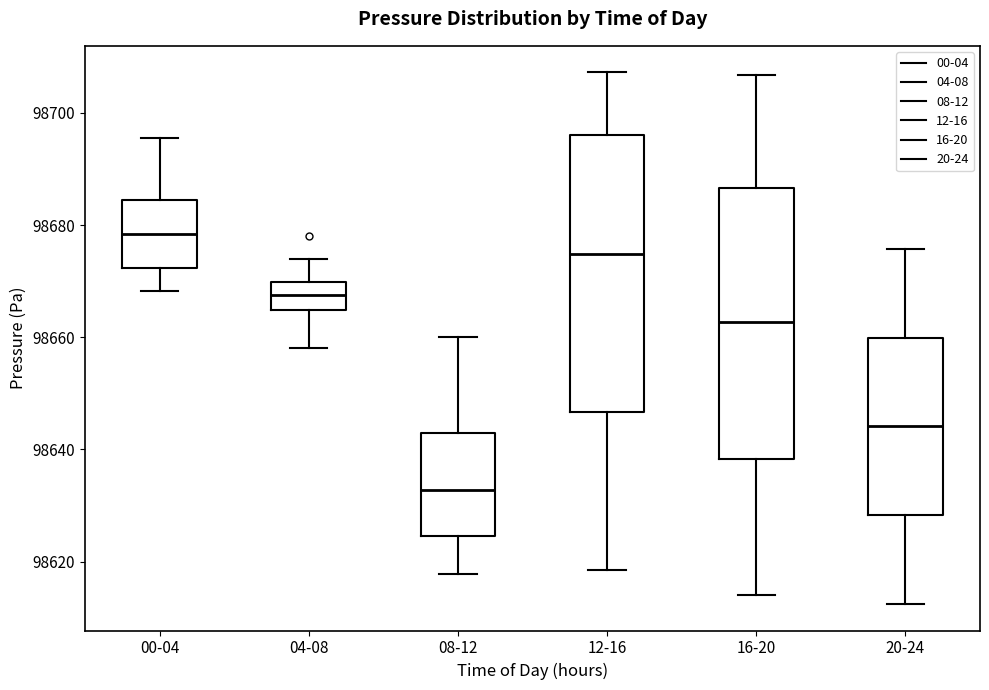

Where is the lower edge of the box for 08-12 on the y-axis? The values are not printed on the chart, so give them approximately, as read against the axis.

98624